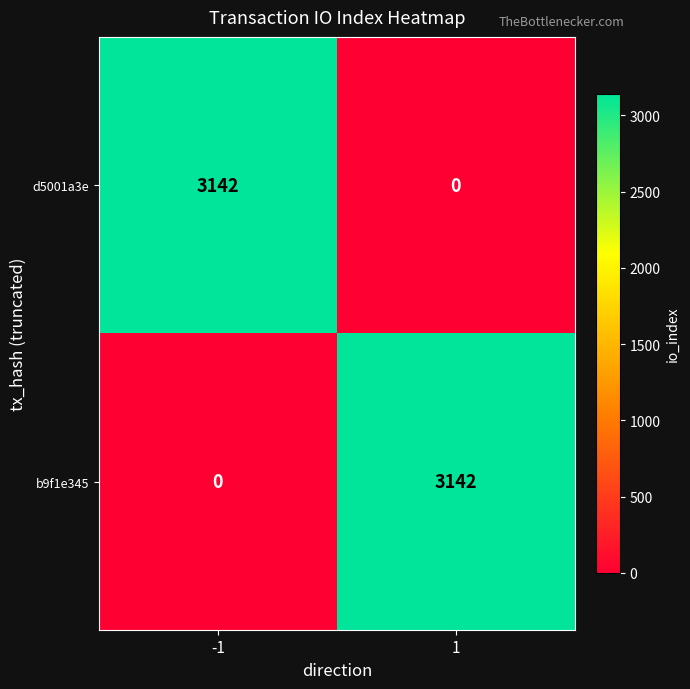

What is the total value across all series at 1?

3142